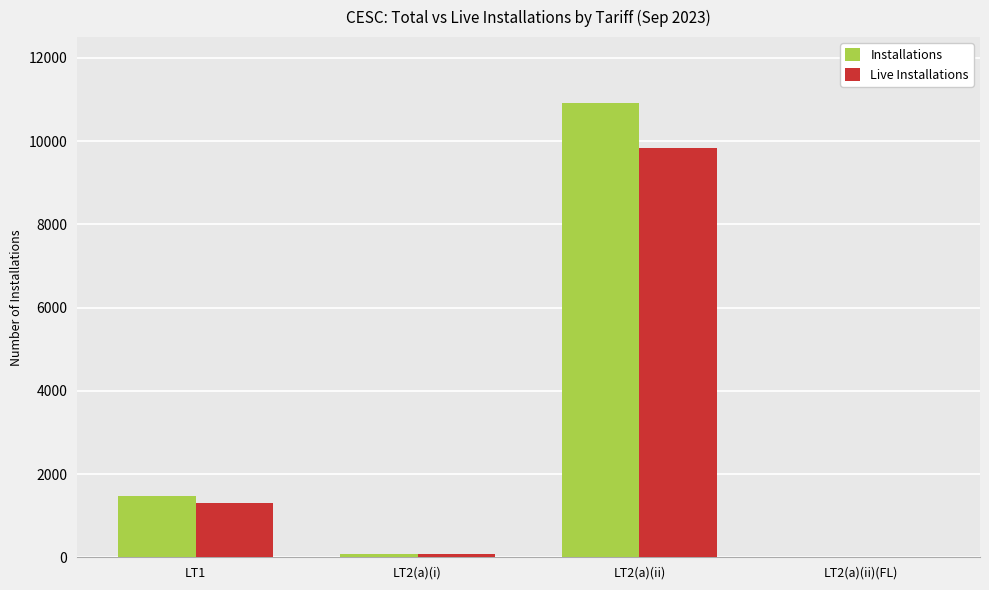

What is the greatest value displayed?

10913